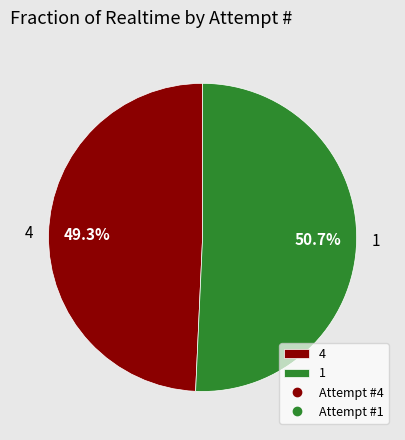

To the nearest percent, what is the difference between the 4 and 1 slice percentages?

1%